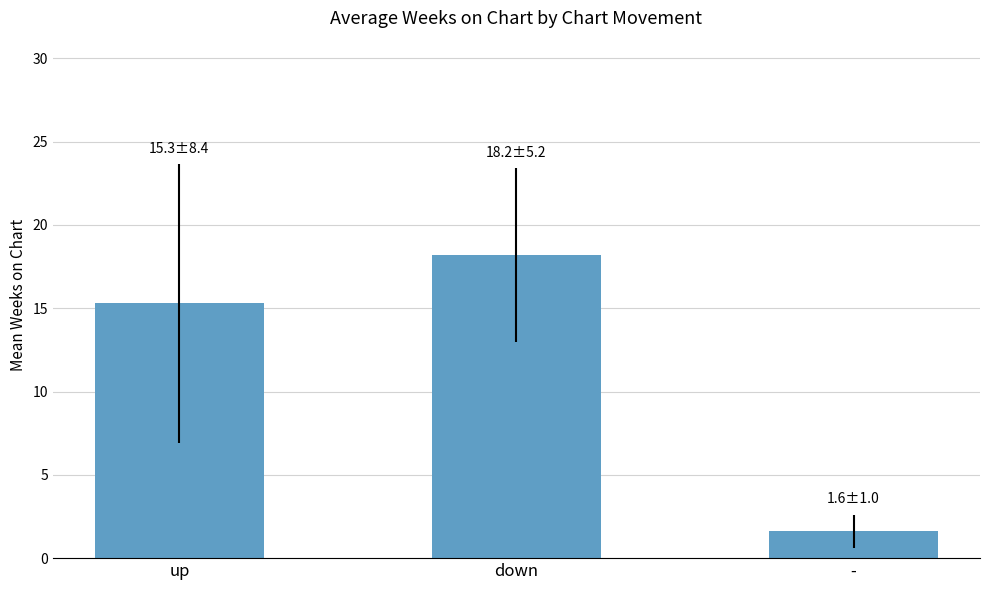

What is the label of the 1st bar from the right?

-